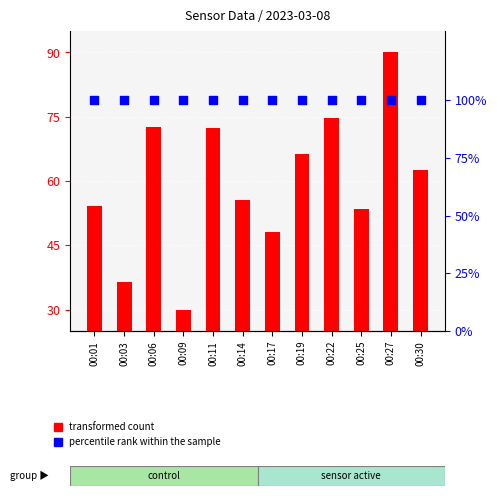

At which category is the sum across all series the highest?

00:27